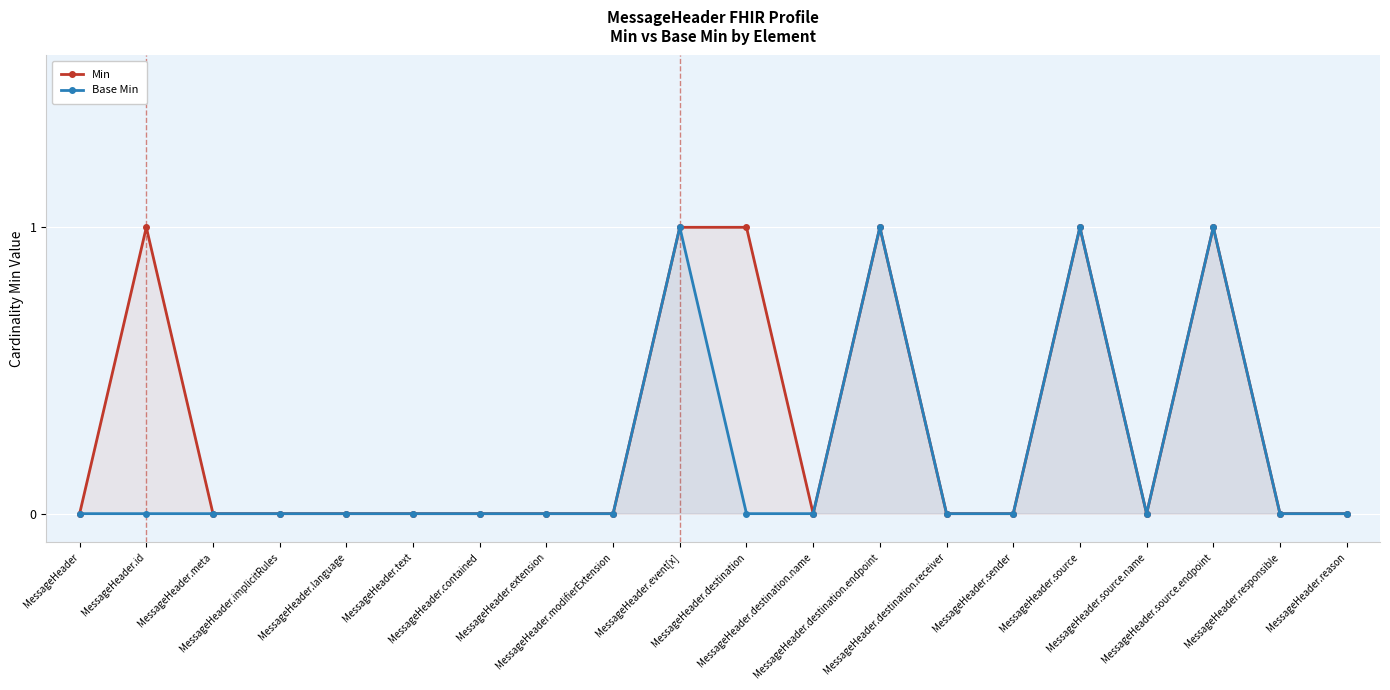

True or false: Min has a value of 0 at MessageHeader.source.name.

True